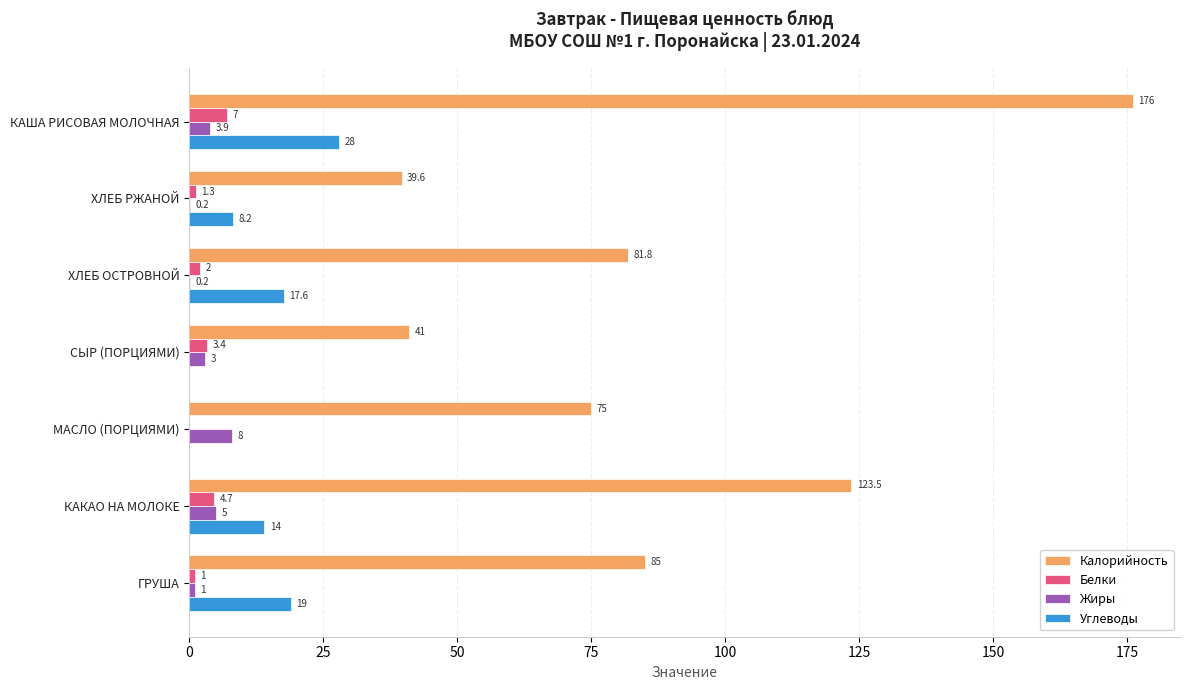

How many distinct data groups are displayed?

4